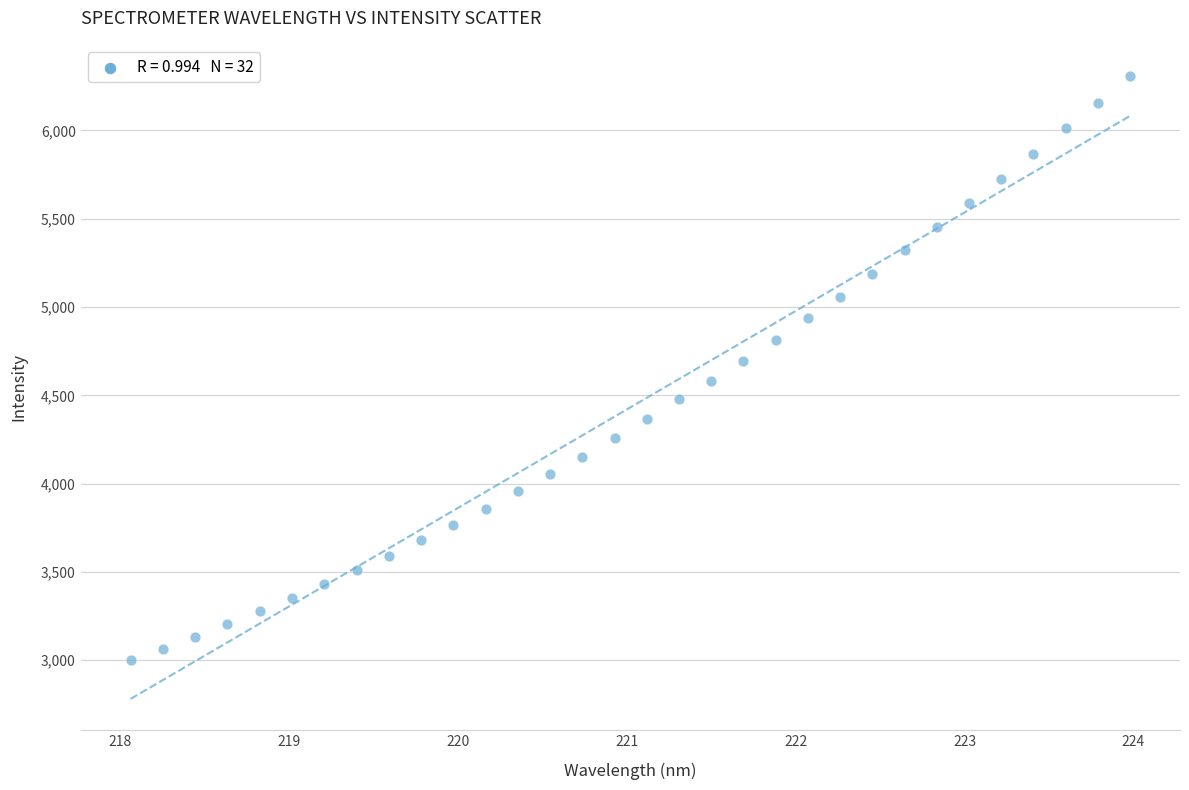

What is the range of Y values (max minus min)?

3306.4